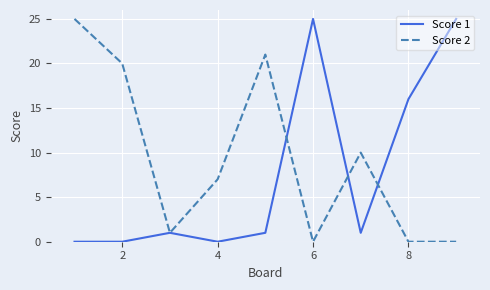

What are all the series names shown in the legend?

Score 1, Score 2